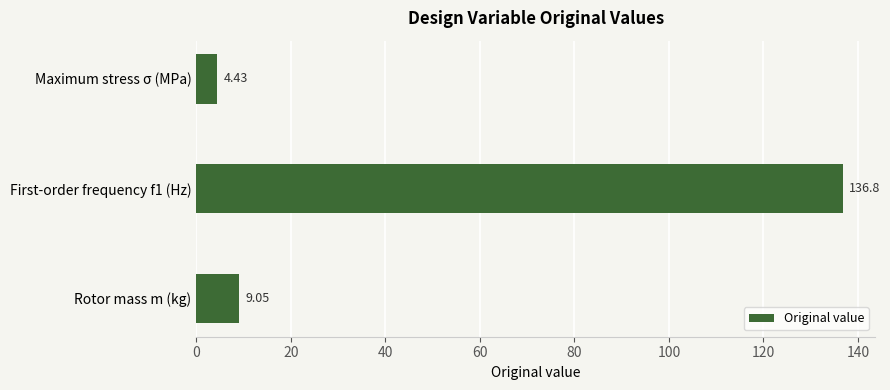

What is the change in value from Rotor mass m (kg) to Maximum stress σ (MPa)?

-4.6